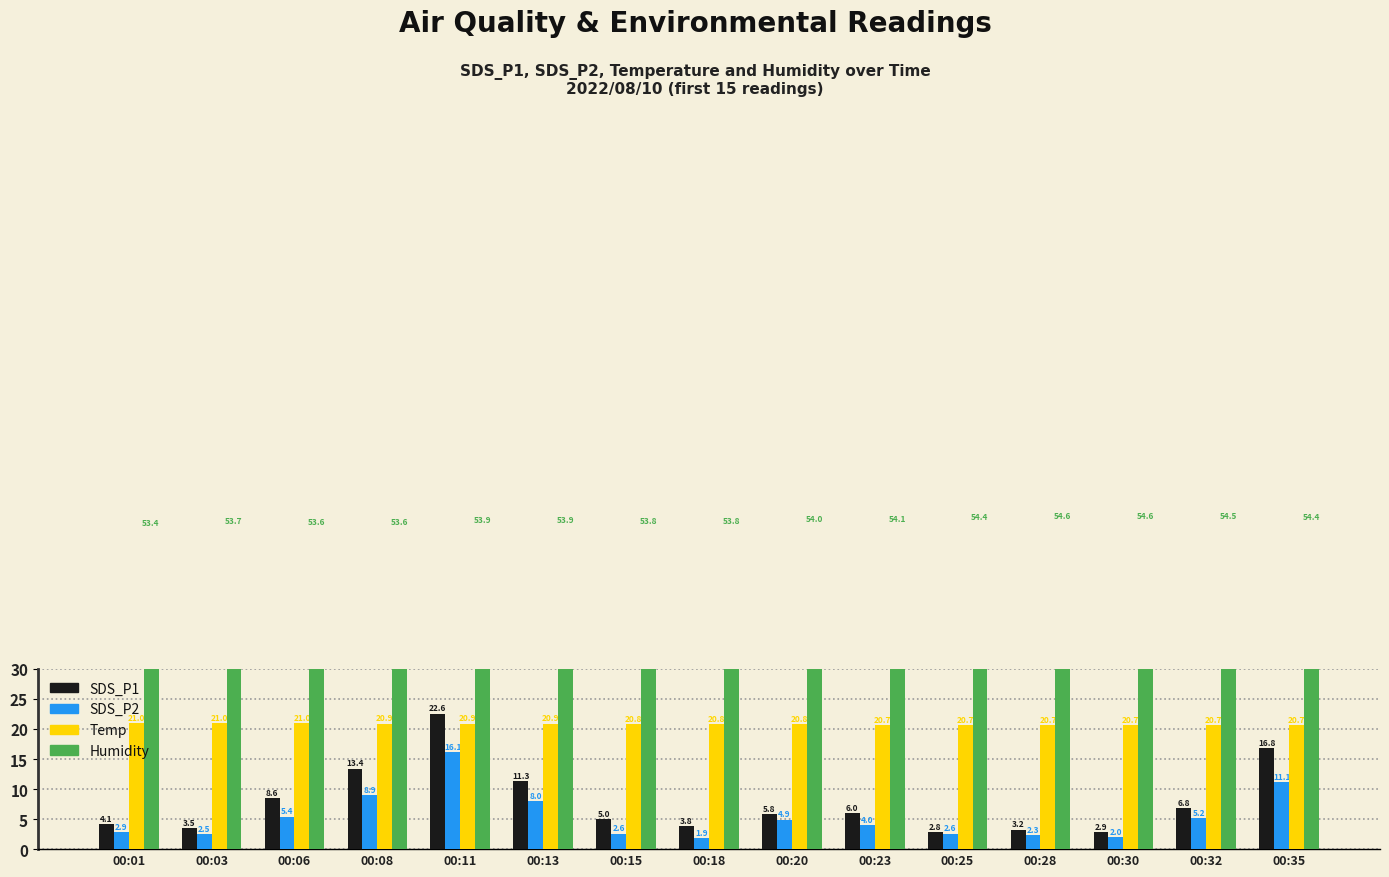

Between 00:08 and 00:18, which series saw the biggest shift?

SDS_P1